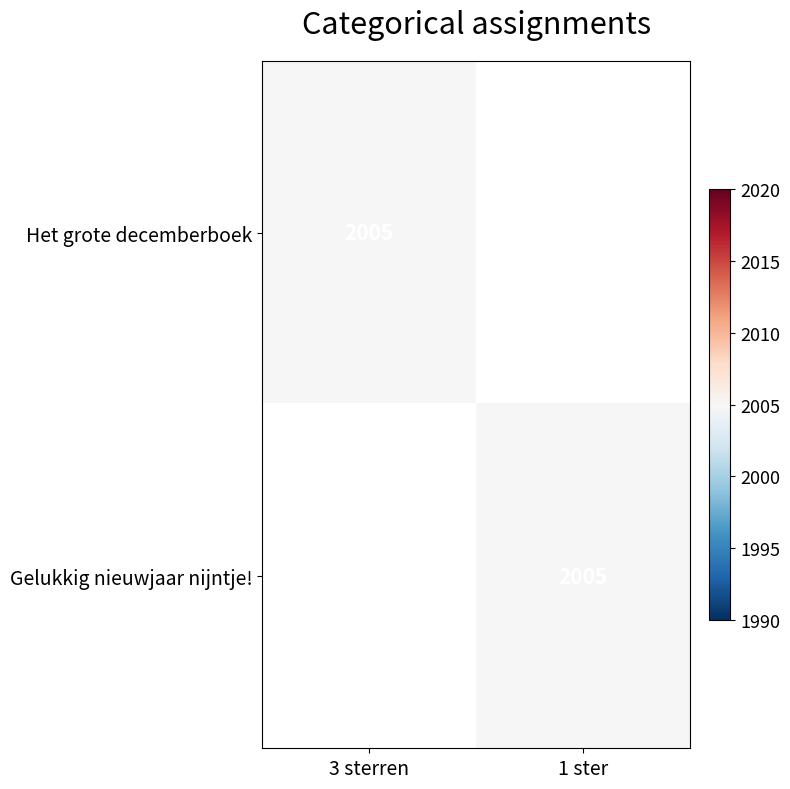

Is it true that Gelukkig nieuwjaar nijntje! equals 3455 at 1 ster?

False